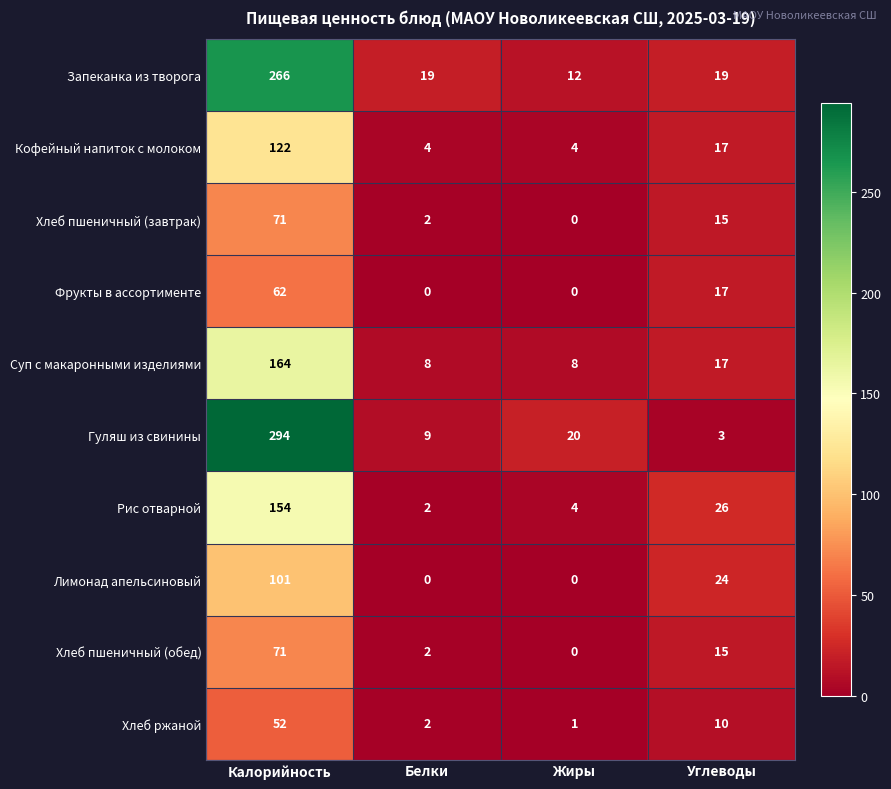

What is the sum of all Хлеб пшеничный (завтрак) values?

88